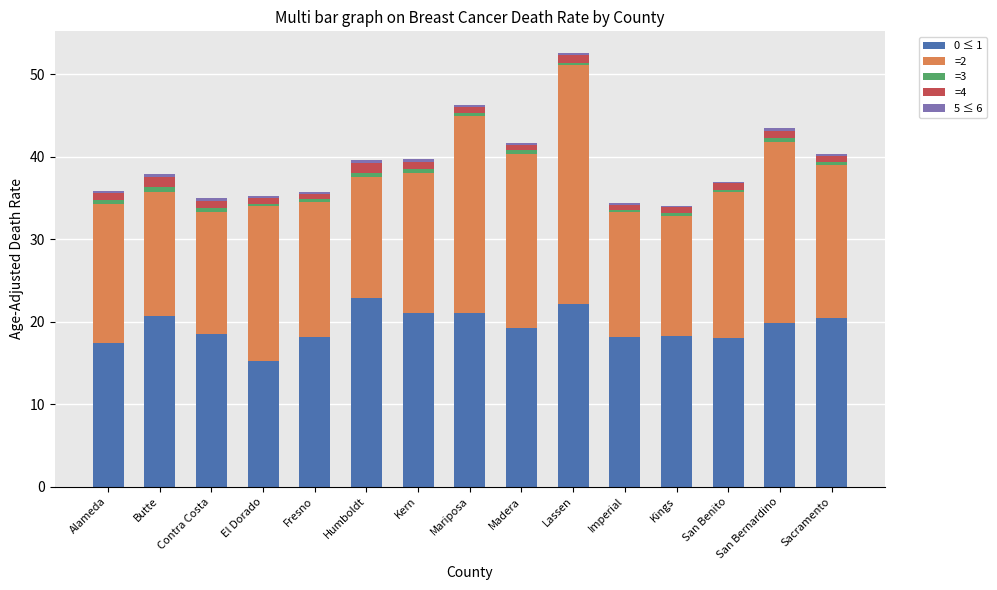

What is the average value of the 0 ≤ 1 series?

19.4